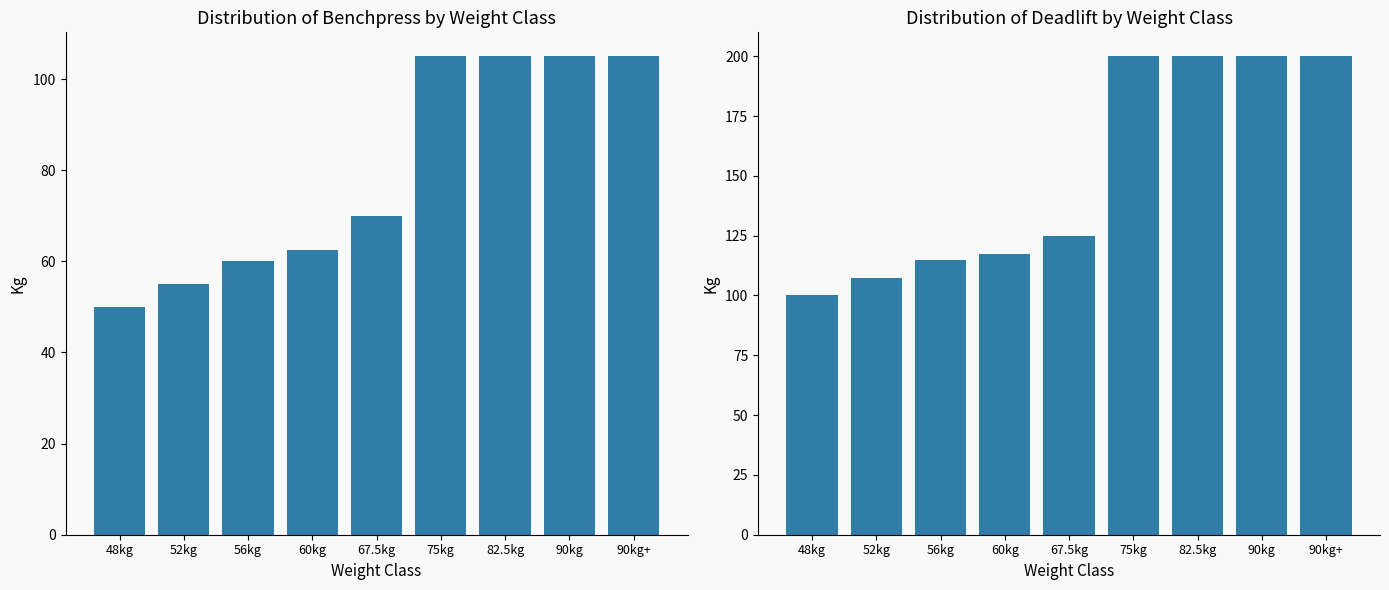

What is the total value across all series at 67.5kg?

195.0